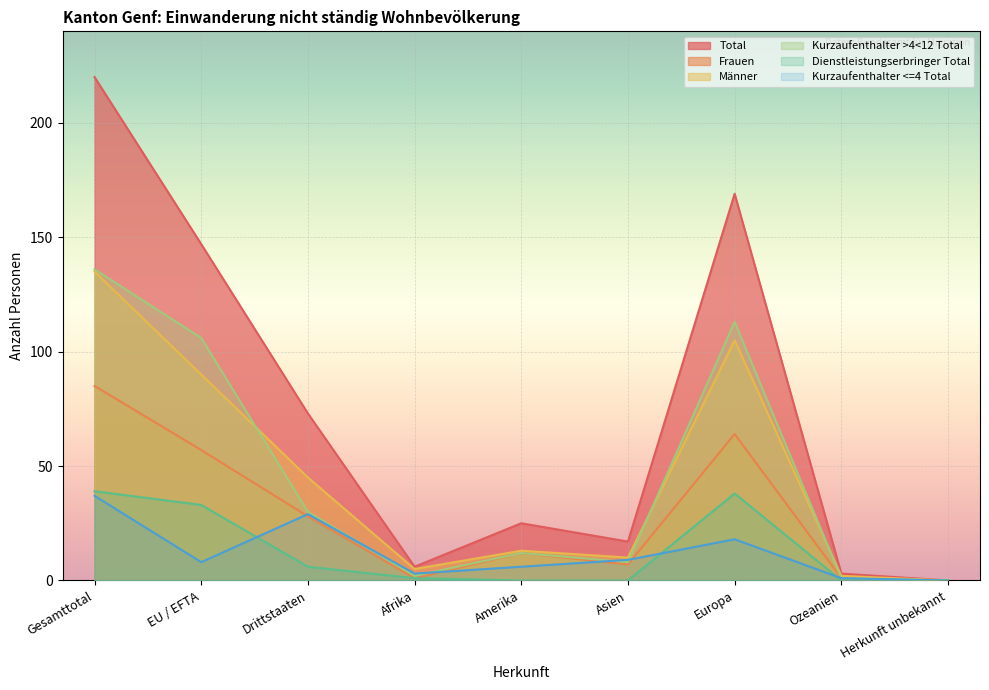

What is the difference between the Kurzaufenthalter >4<12 Total values at Asien and Amerika?

4